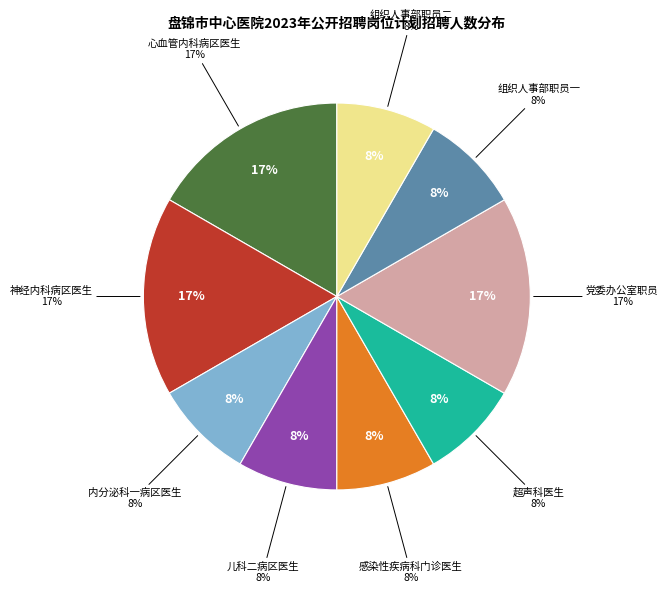

What percentage is NOT represented by 党委办公室职员?

83.3%